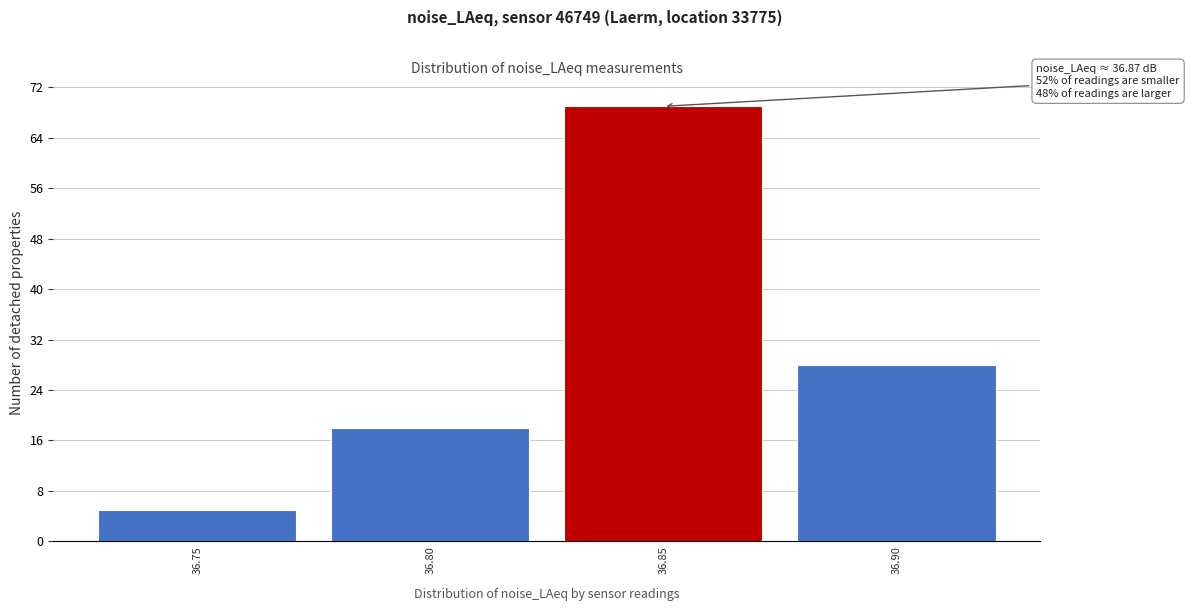

Reading right to left, transcribe all the data shown in this chart.

28	69	18	5